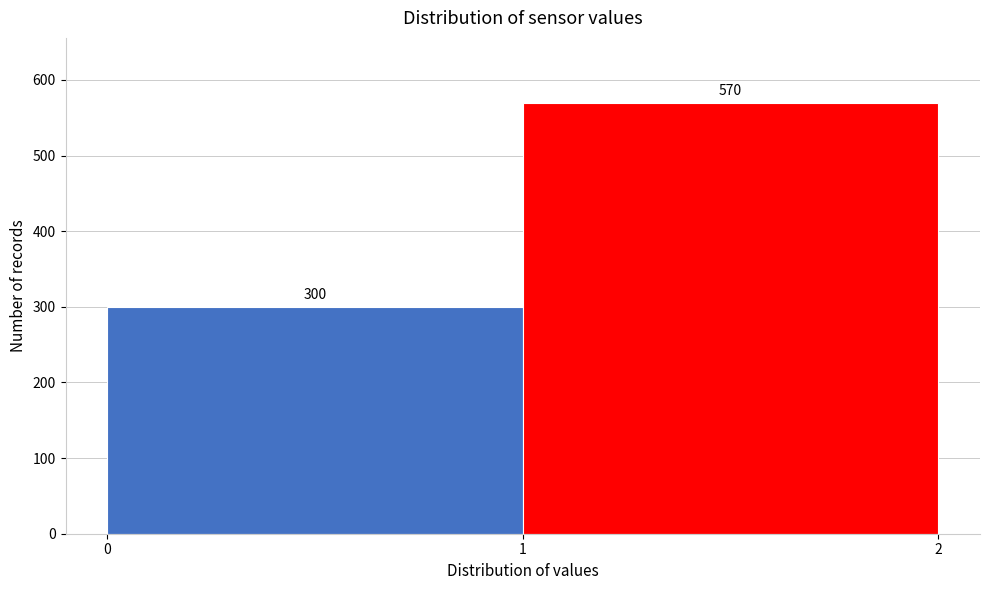

Reading left to right, list every bar in this chart as the range it spans on the x-axis followed by its height.

0 to 1: 300
1 to 2: 570